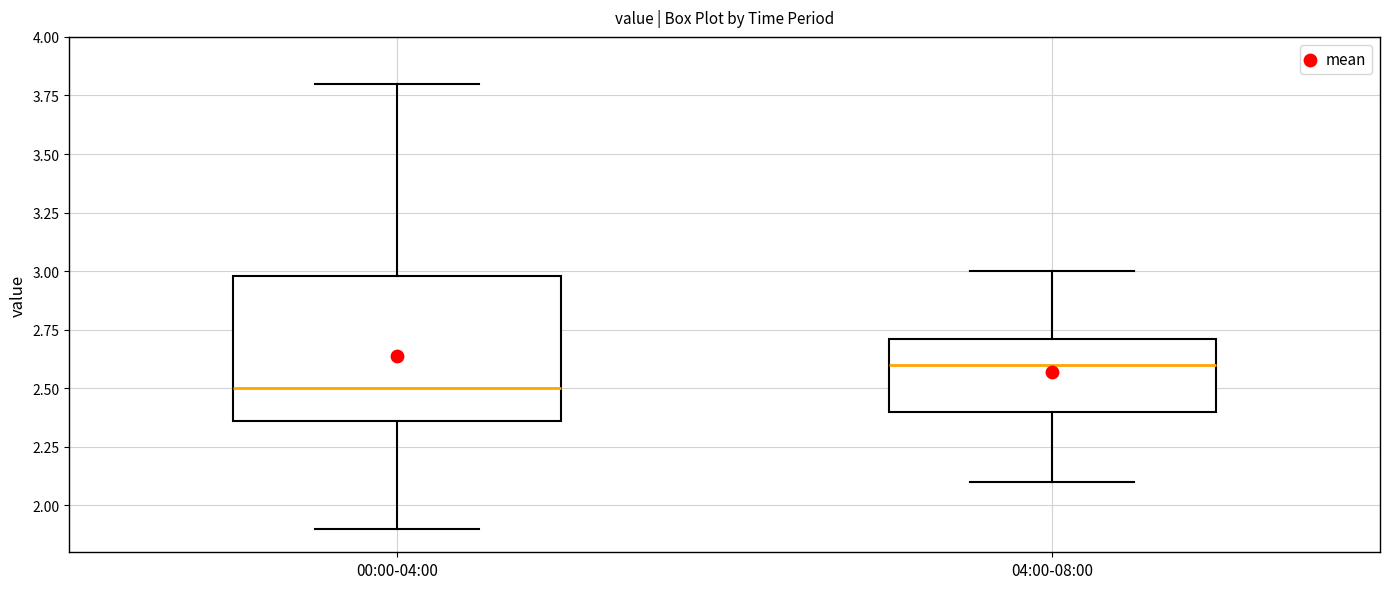

Where does the median line of the box for 04:00-08:00 sit on the y-axis? The values are not printed on the chart, so give them approximately, as read against the axis.

2.60